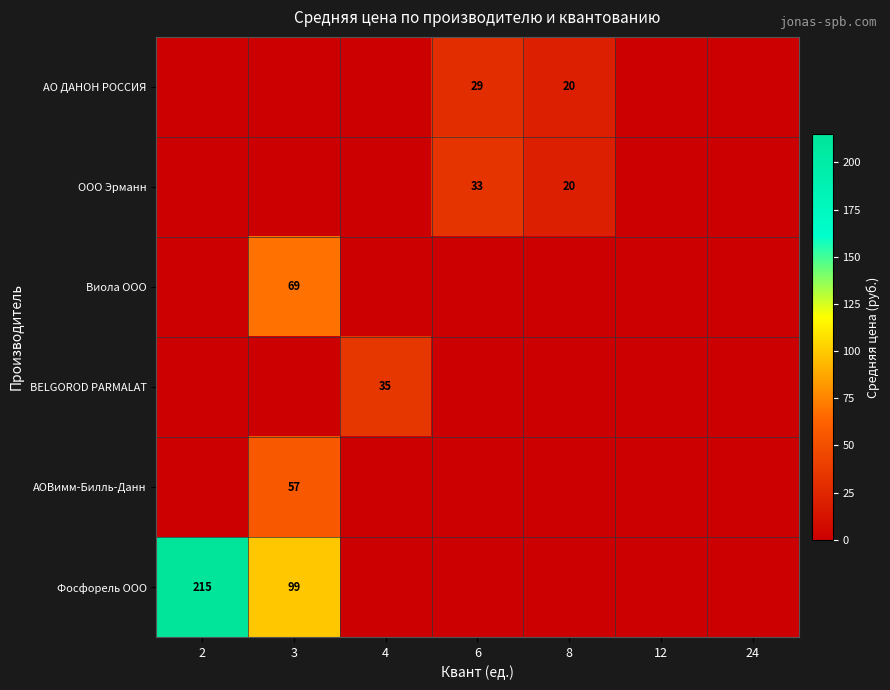

Is it true that АОВимм-Билль-Данн equals 83 at 3?

False